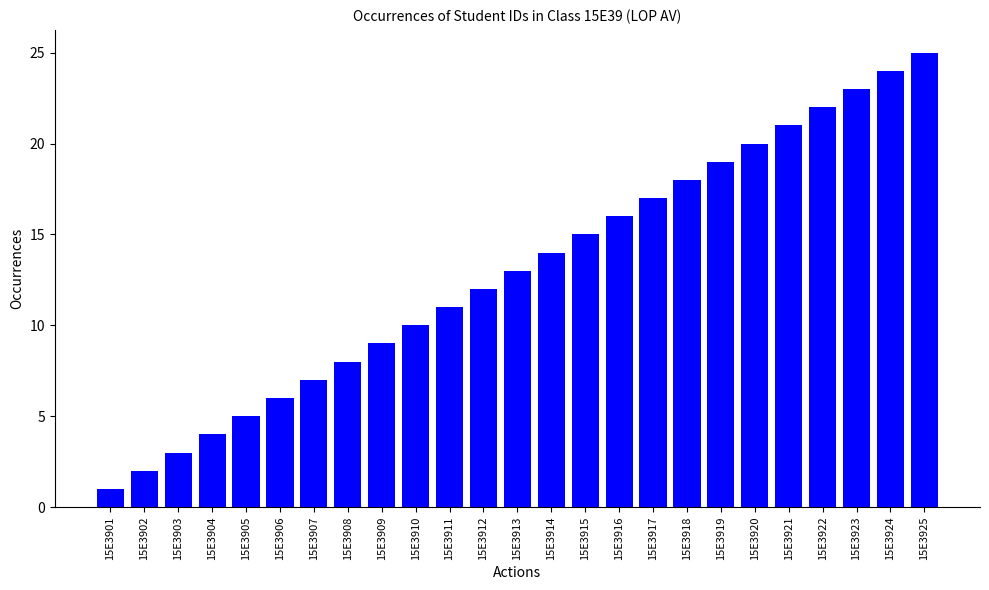

How many categories are shown in the chart?

25